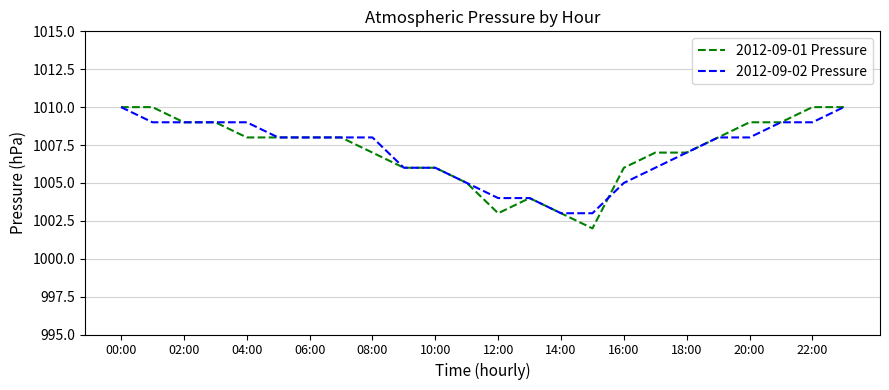

What is the maximum value for 2012-09-01 Pressure?

1010